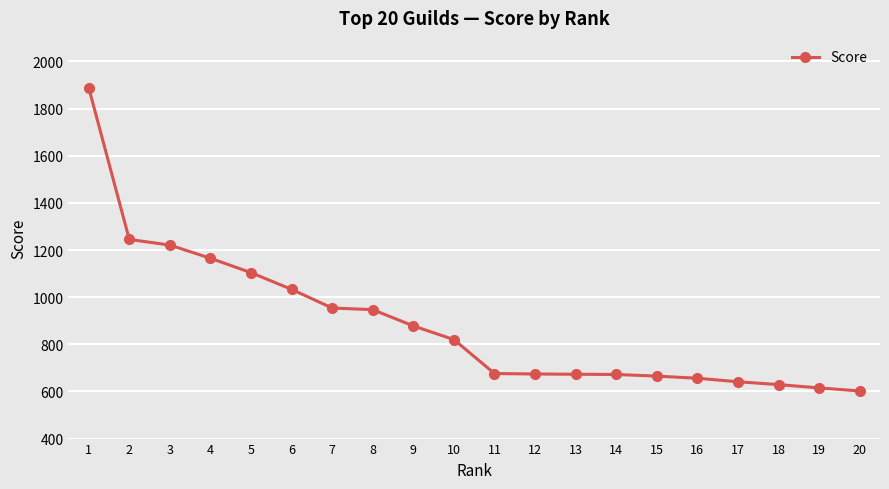

What is the difference between the second highest and second lowest values?

630